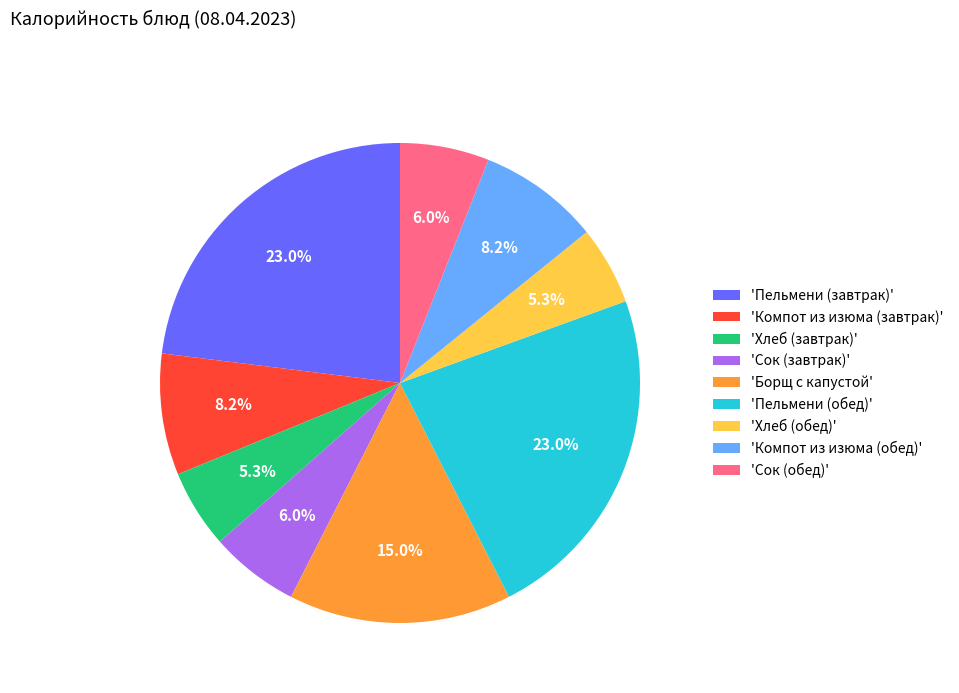

What is the total percentage of 'Хлеб (обед)' and 'Сок (обед)'?

11.3%